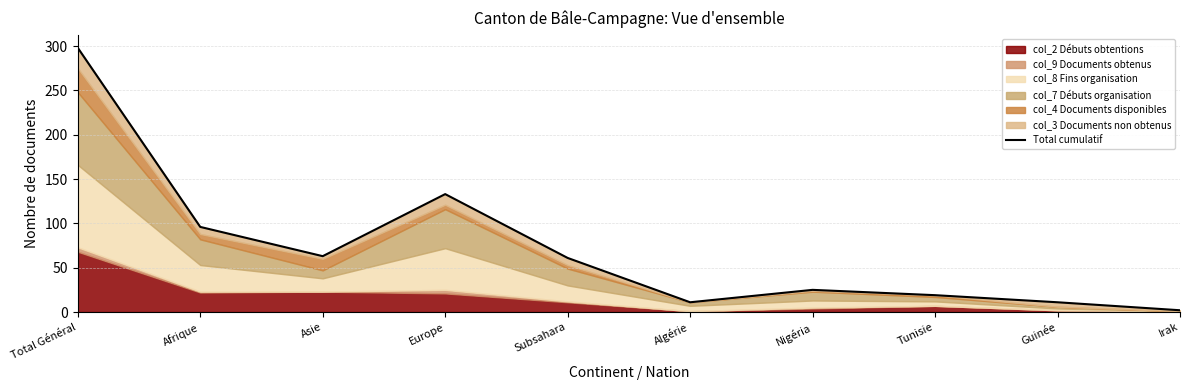

What is the difference between the maximum and minimum values?

296